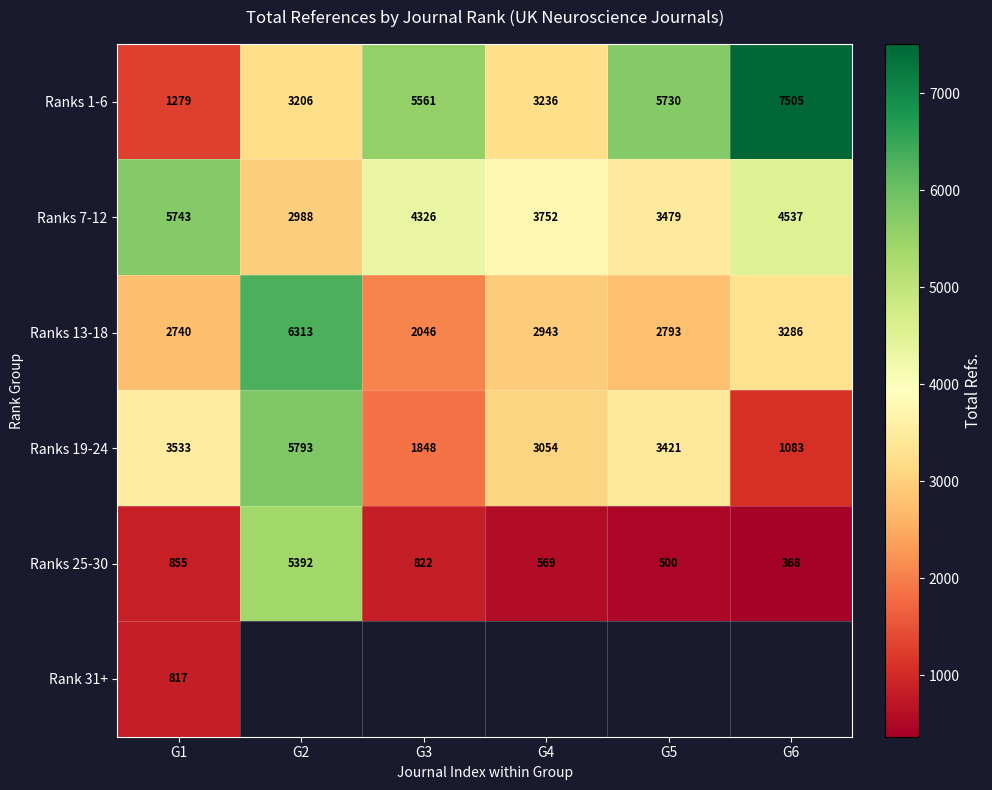

What is the difference between the maximum and minimum values in the Ranks 7-12 series?

2755